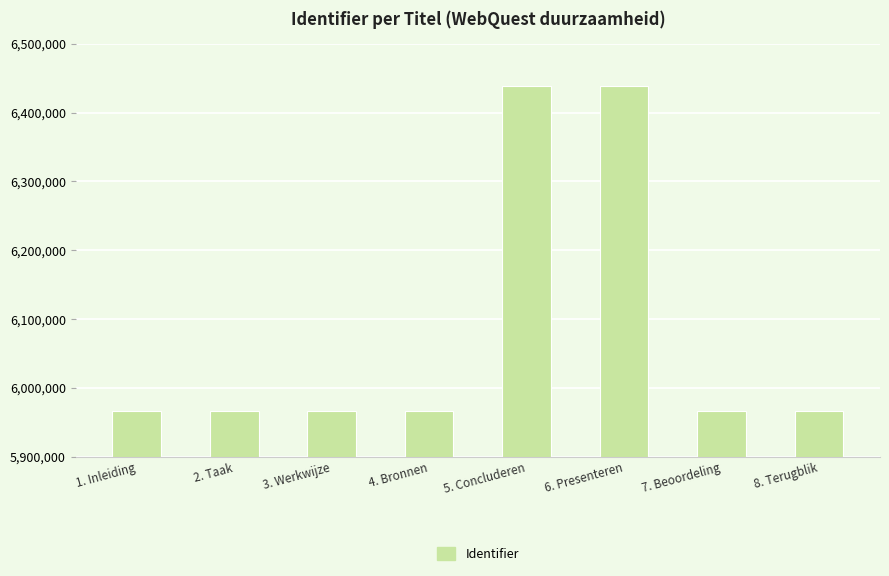

What is the sum of all values?

48671618